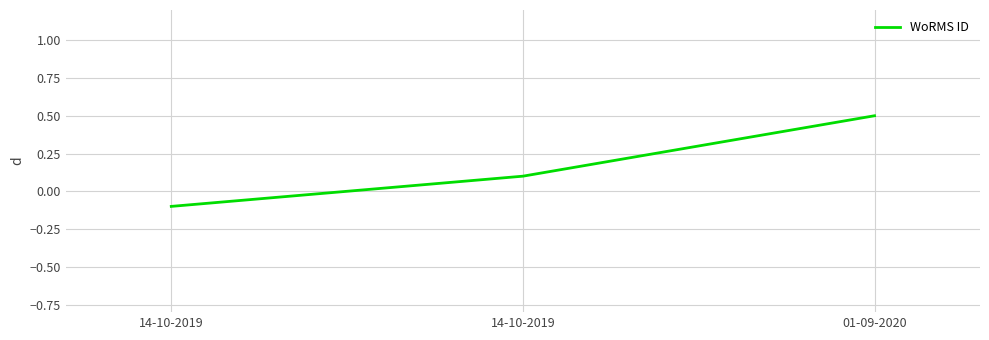

What is the value of the 3rd point from the left?

0.5